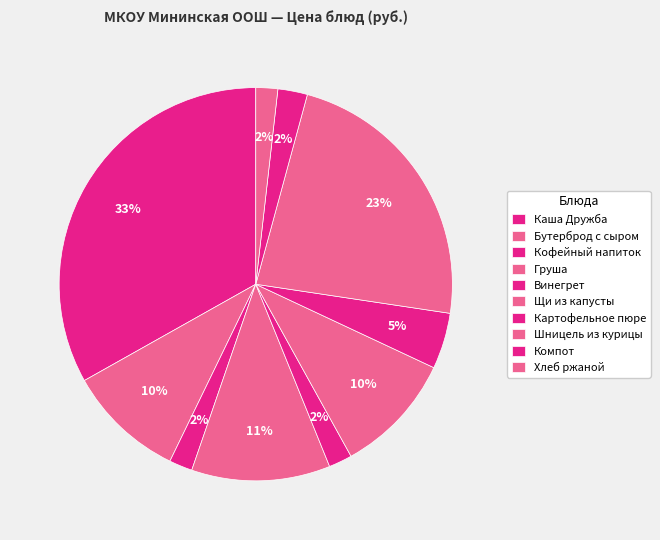

What percentage is the Винегрет slice, to the nearest percent?

2%